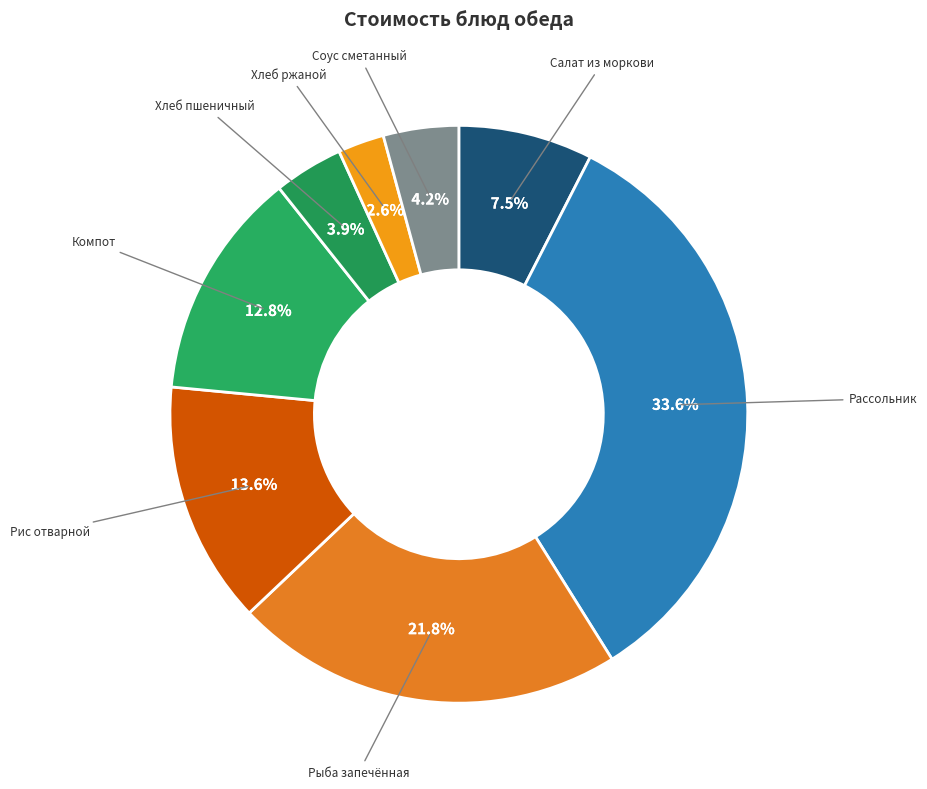

Is there any slice that represents more than half of the pie?

No